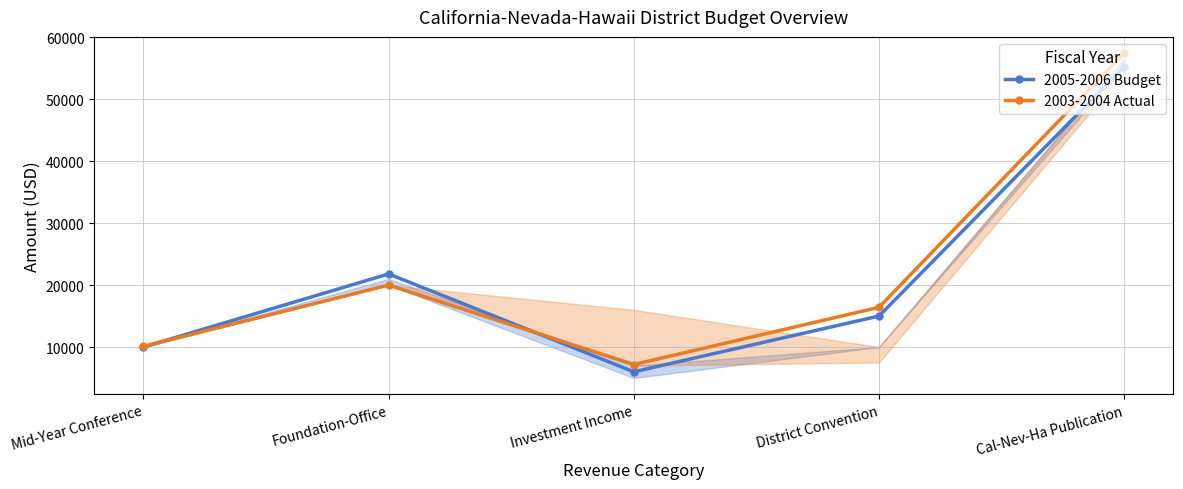

What is the sum of the 2005-2006 Budget values at Mid-Year Conference and Cal-Nev-Ha Publication?

65250.0